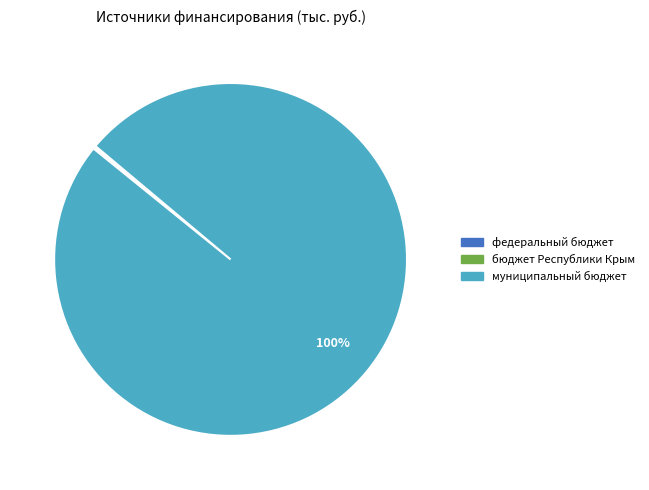

To the nearest percent, what is the average slice percentage?

33%